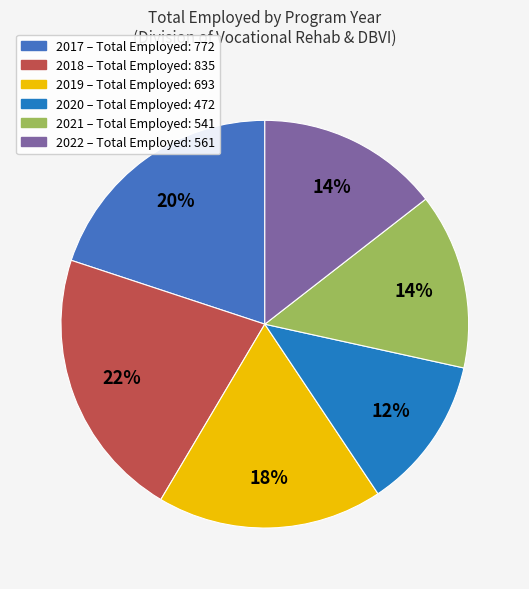

To the nearest percent, what is the combined percentage of 2021 and 2019?

32%